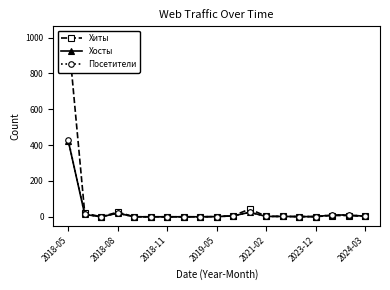

What is the maximum value for Посетители?

428